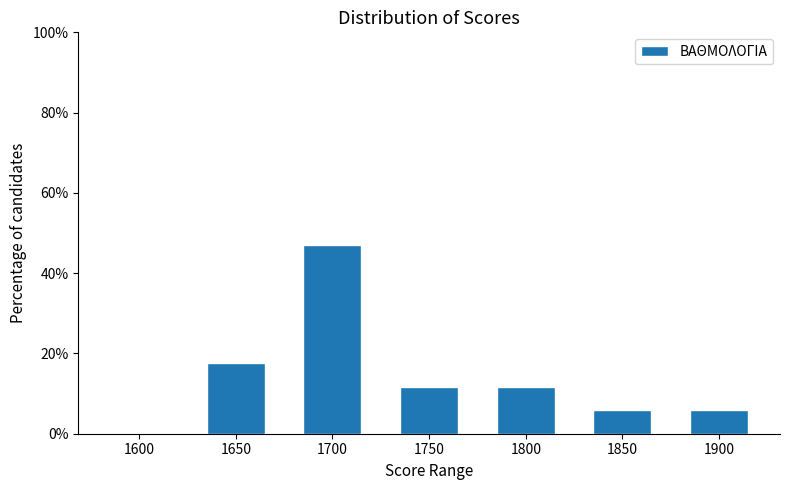

Reading left to right, transcribe all the data shown in this chart.

1600=0.0	1650=17.6	1700=47.1	1750=11.8	1800=11.8	1850=5.9	1900=5.9